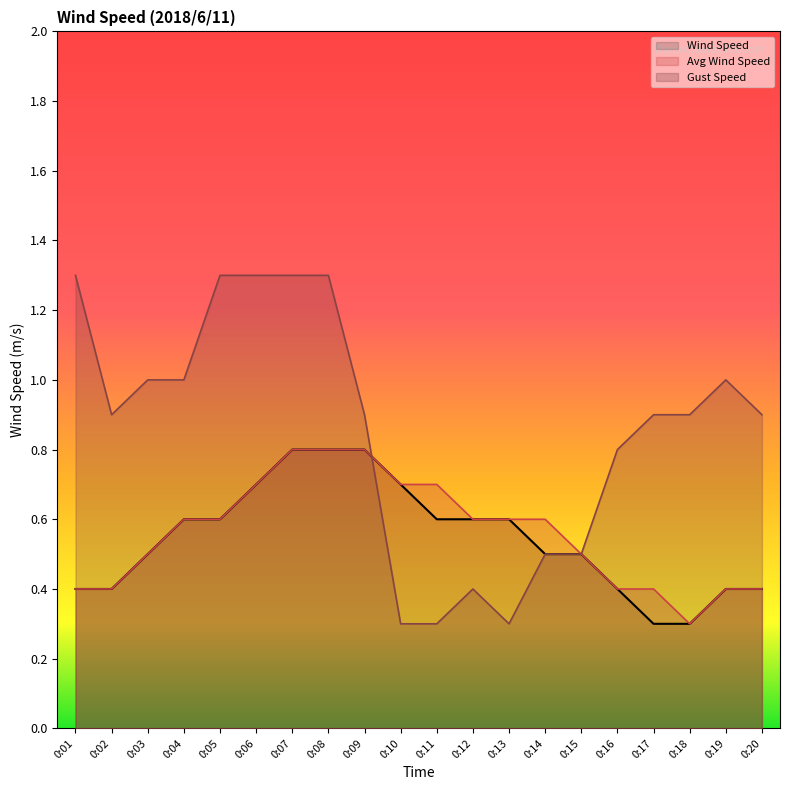

Which series has the largest total across all categories?

Gust Speed